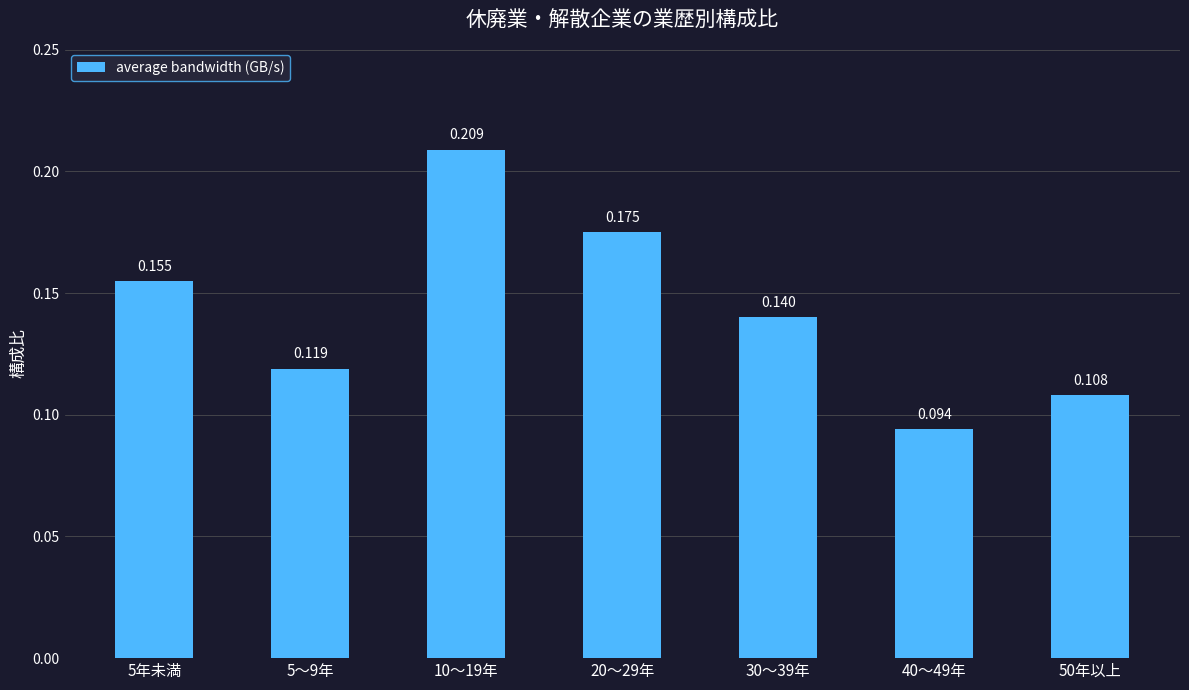

Reading left to right, extract all data points from this chart.

5年未満=0.2	5～9年=0.1	10～19年=0.2	20～29年=0.2	30～39年=0.1	40～49年=0.1	50年以上=0.1